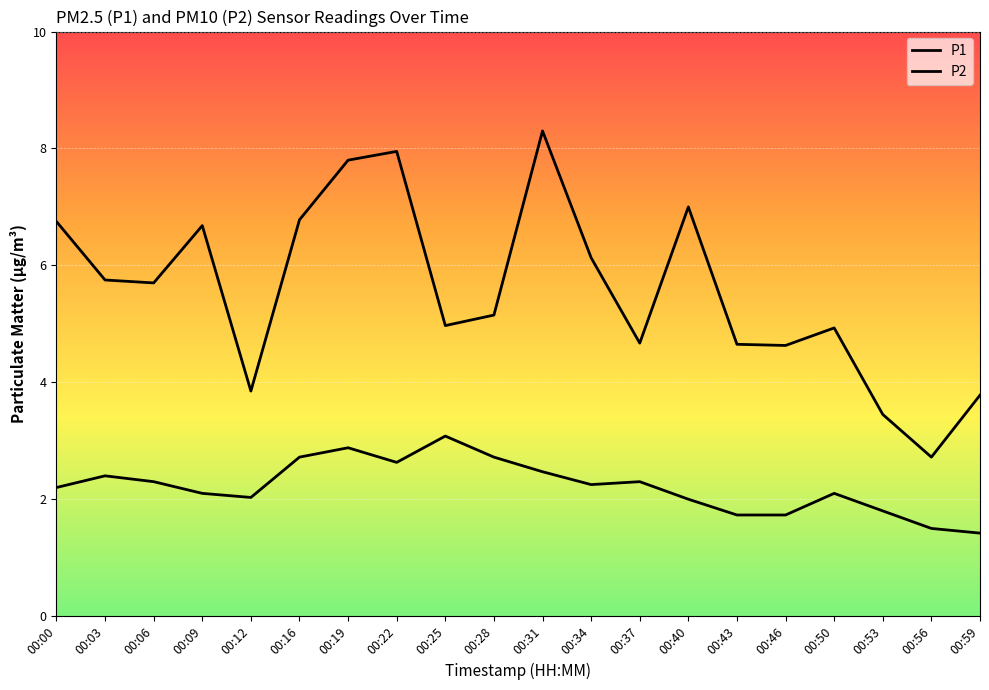

What is the maximum value shown in the chart?

8.3